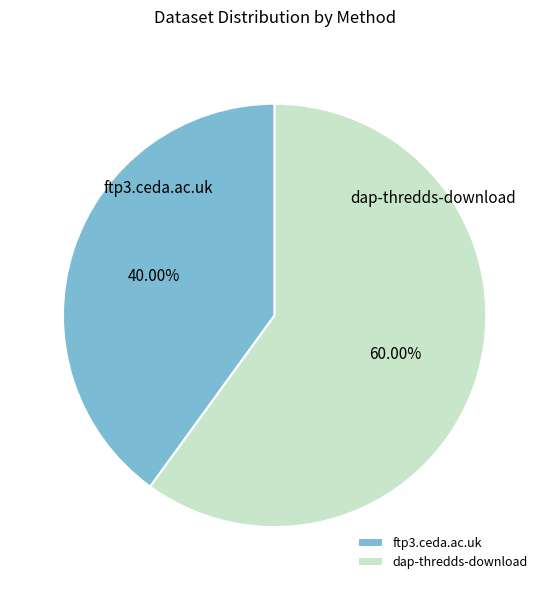

Which category has the smallest portion of the pie?

ftp3.ceda.ac.uk